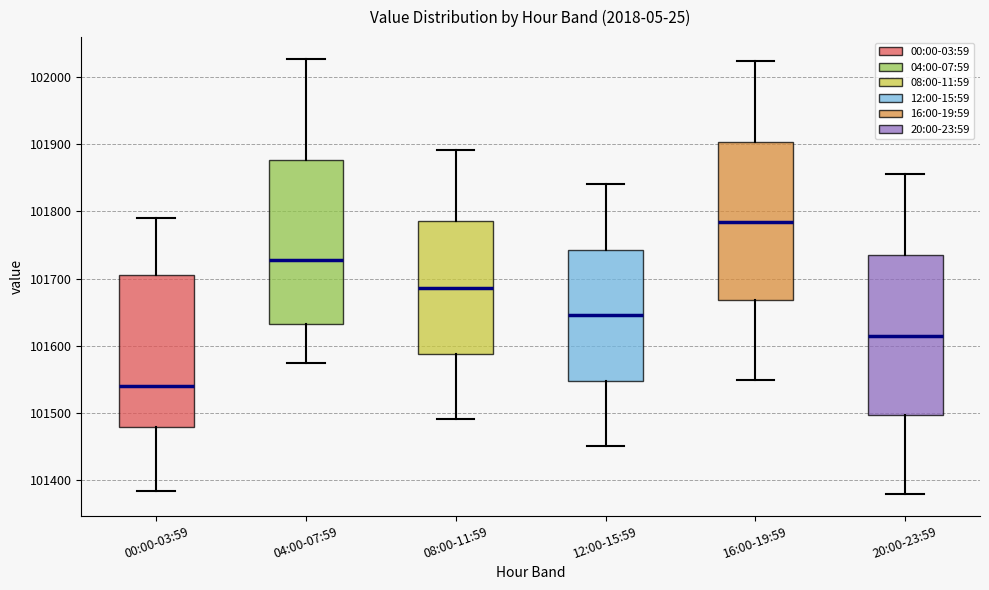

Reading left to right, transcribe this box plot: for each box, give where its median line is, the range the box spans, and where its two whiskers end, as read against the y-axis. The values are not printed on the chart, so give them approximately, as read against the axis.

00:00-03:59: median 101540, box 101480 to 101710, whiskers 101380 to 101790
04:00-07:59: median 101730, box 101630 to 101880, whiskers 101580 to 102030
08:00-11:59: median 101690, box 101590 to 101790, whiskers 101490 to 101890
12:00-15:59: median 101650, box 101550 to 101740, whiskers 101450 to 101840
16:00-19:59: median 101780, box 101670 to 101900, whiskers 101550 to 102020
20:00-23:59: median 101620, box 101500 to 101740, whiskers 101380 to 101860